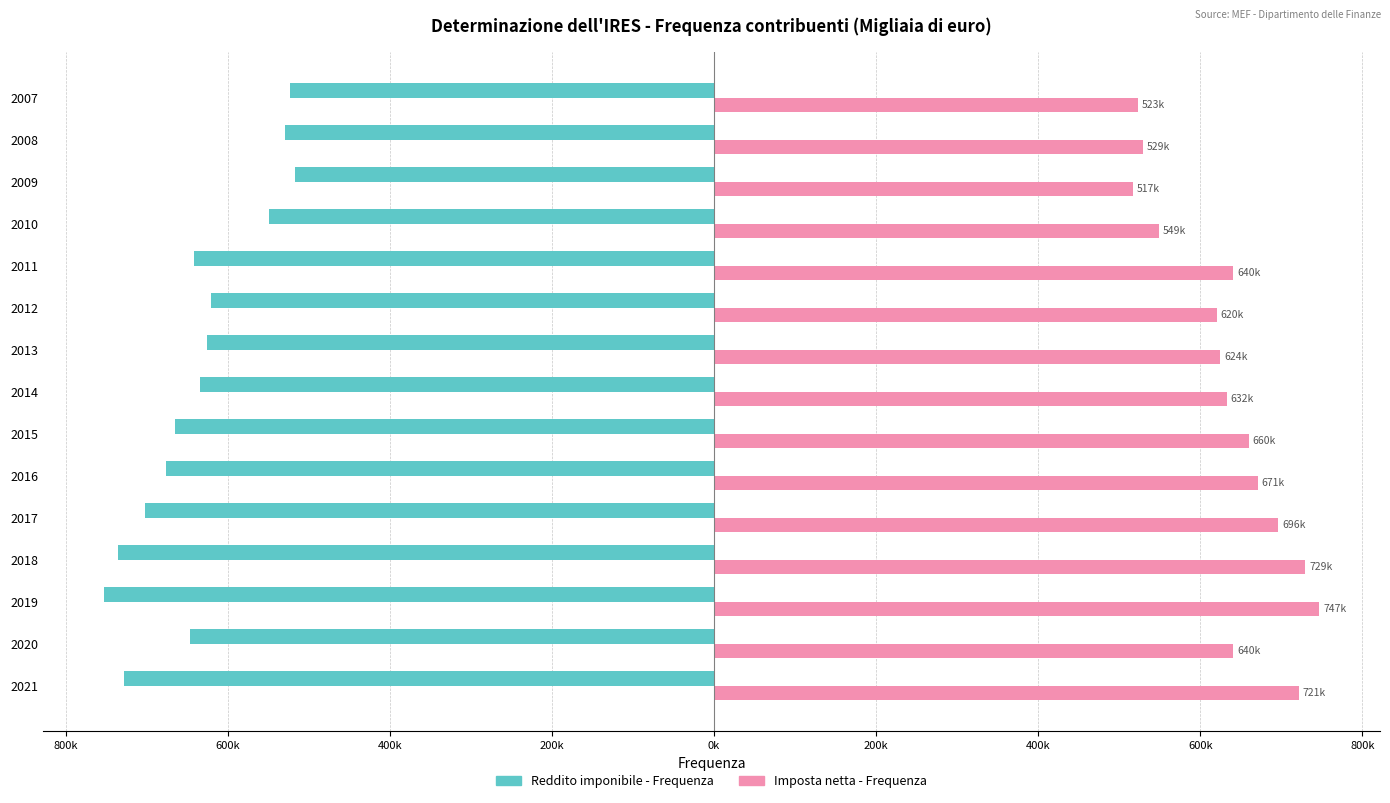

How many groups of bars are there?

15